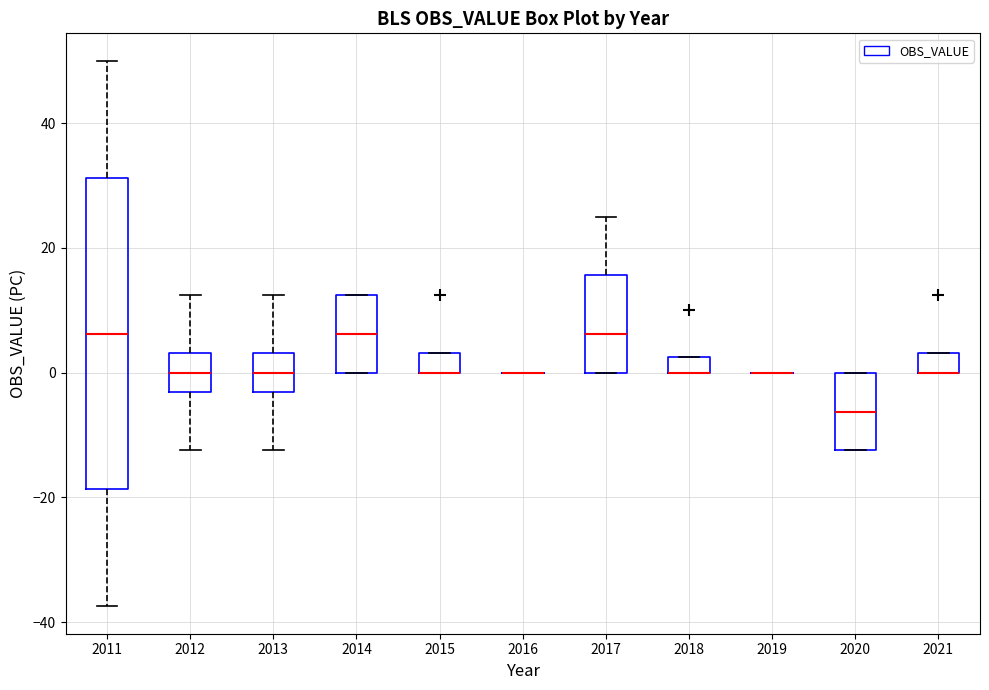

Which box is the tallest, from its lower edge to its upper edge?

2011